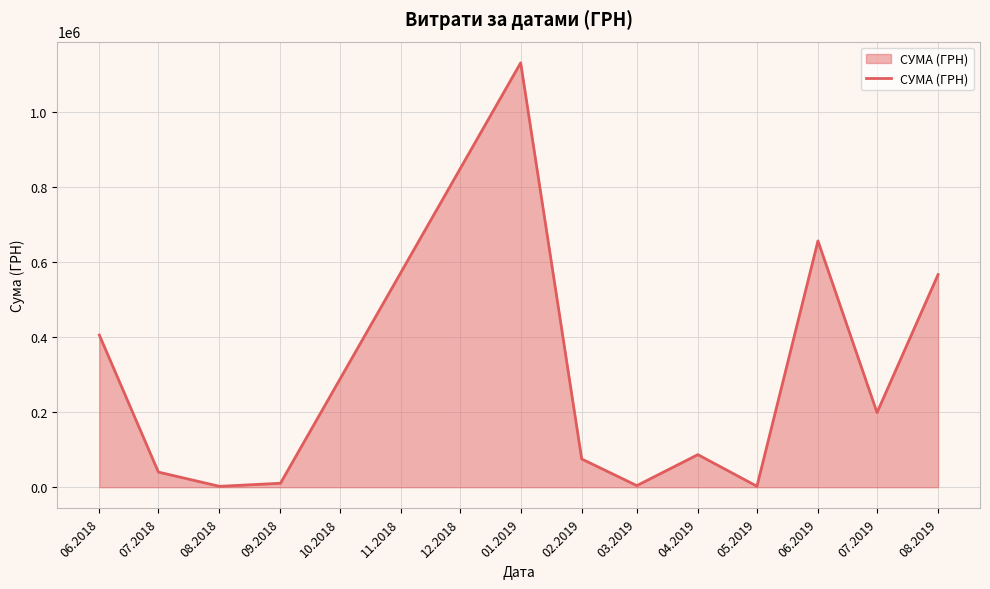

What is the maximum value shown in the chart?

1130183.7